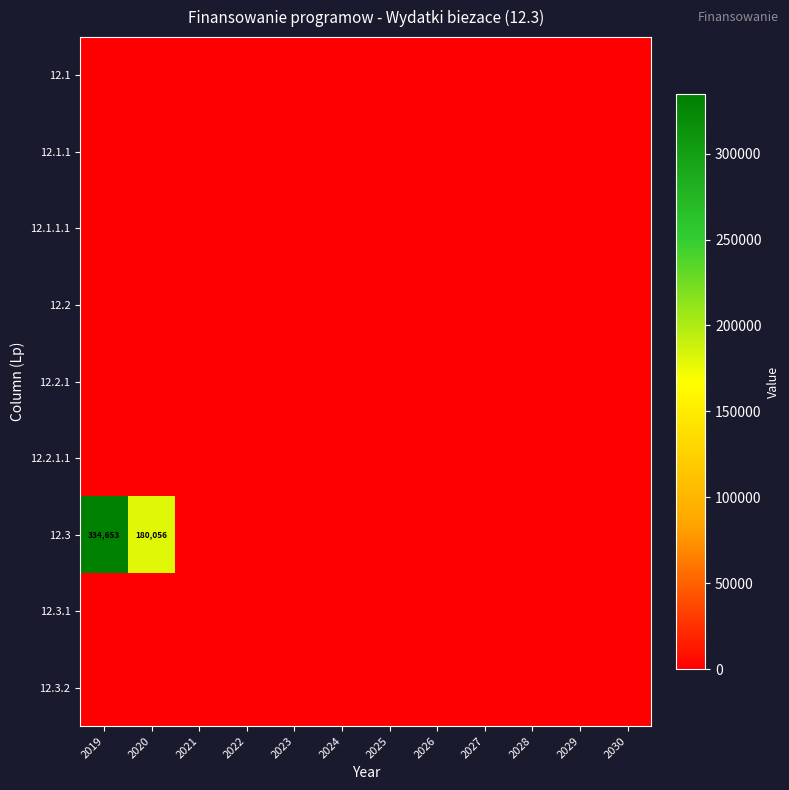

True or false: 12.3 has a value of 236157 at 2020.

False